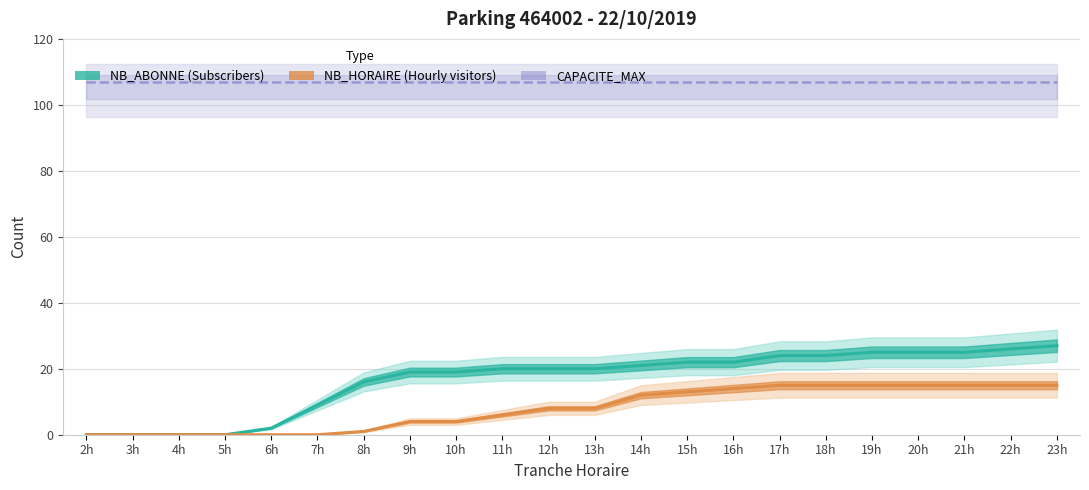

What is the spread (max minus min) of values at 19h?

92